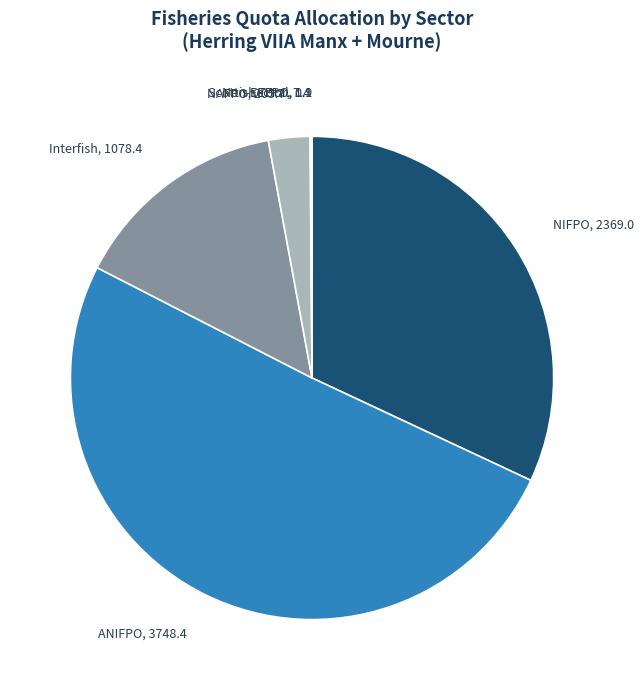

The NAFPO, 205.7 slice represents 14% of the pie. True or false?

False